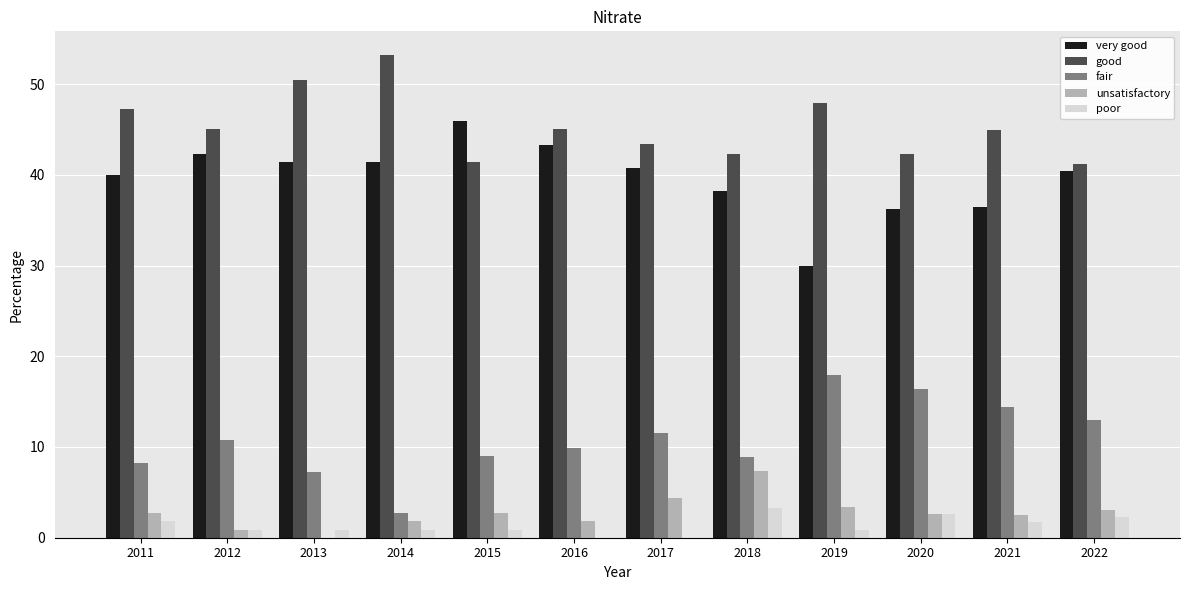

What is the sum of the unsatisfactory values at 2017 and 2018?

11.7